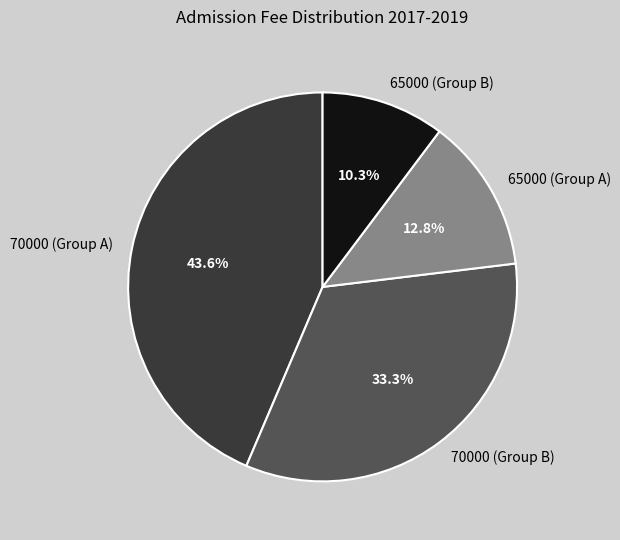

Which has a higher value, 70000 (Group A) or 65000 (Group A)?

70000 (Group A)